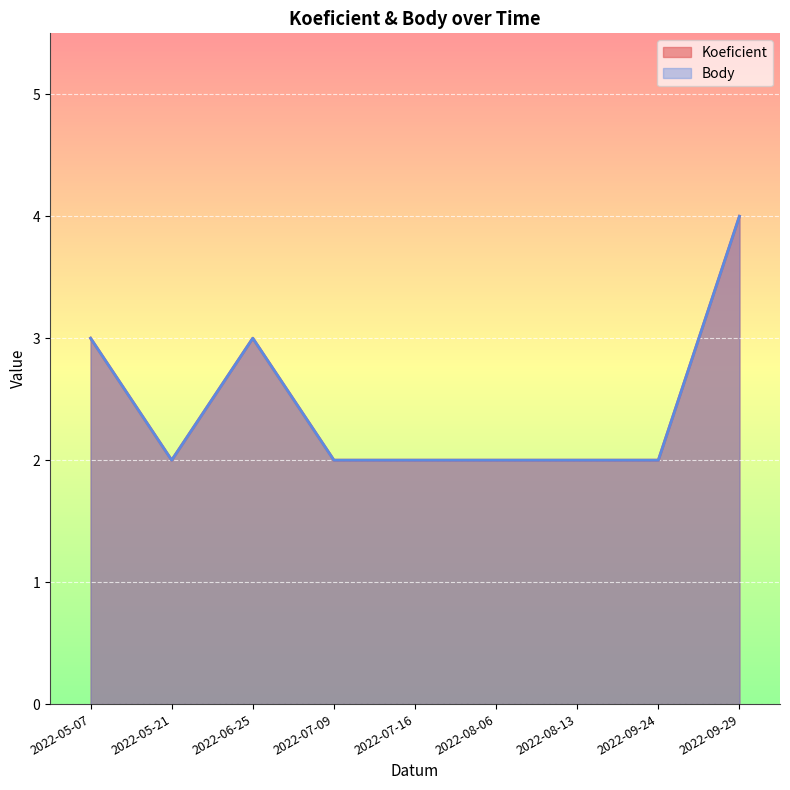

Which category has the highest value across all series?

2022-09-29